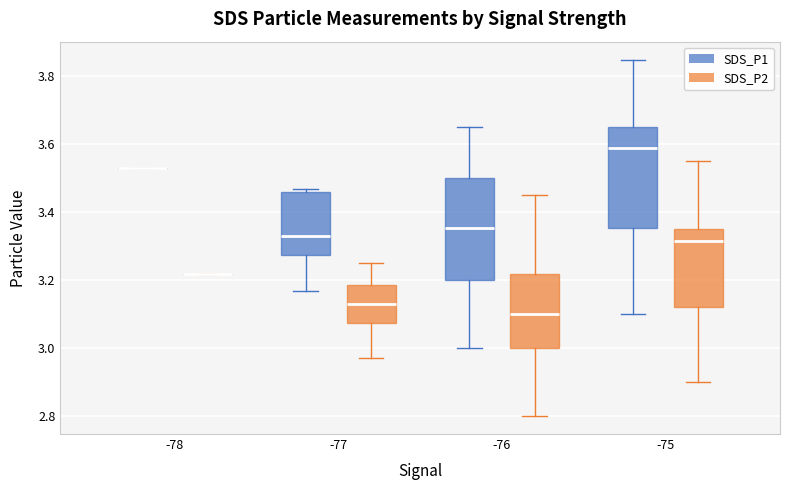

Where does the median line of the box for -75 (SDS_P2) sit on the y-axis? The values are not printed on the chart, so give them approximately, as read against the axis.

3.32